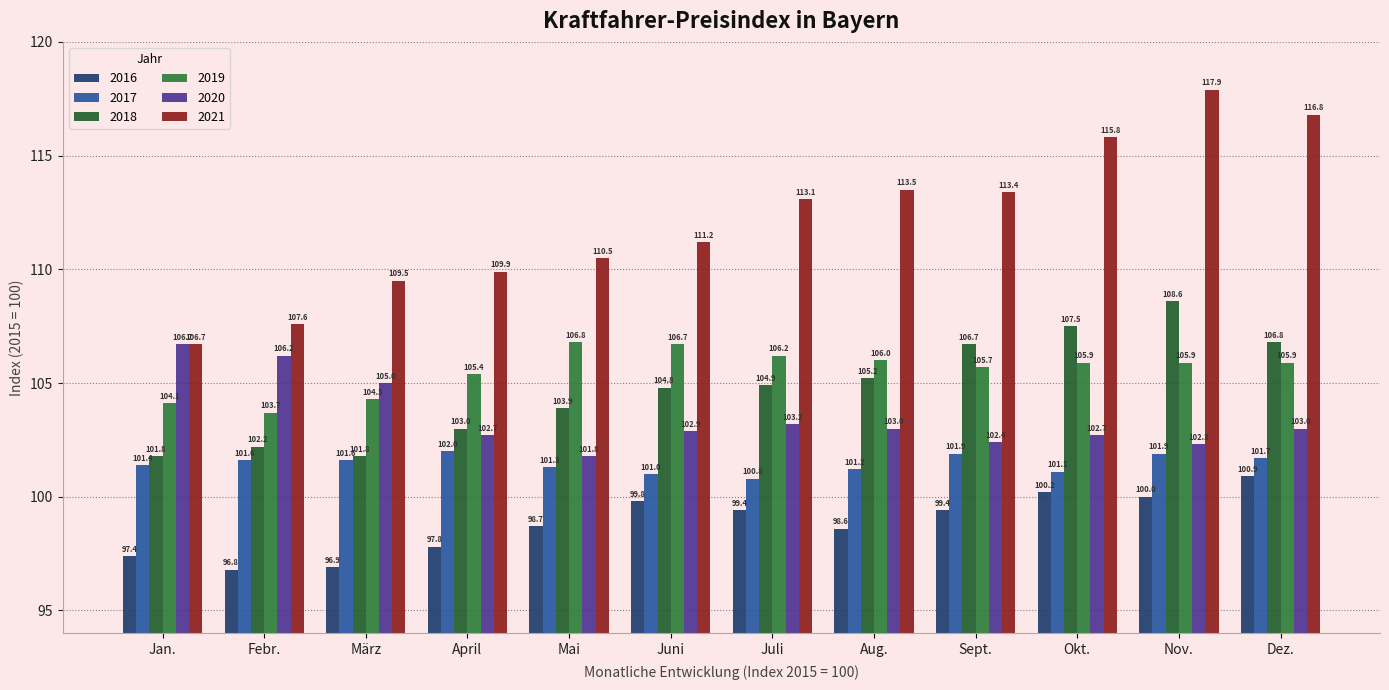

Which category has the highest value in the 2020 series?

Jan.